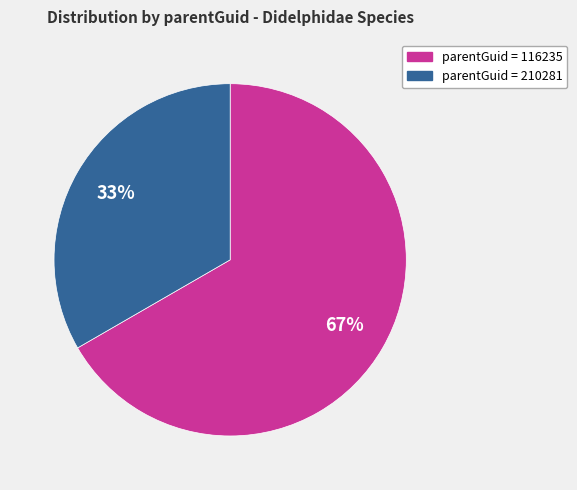

Is there a majority slice in this chart?

Yes